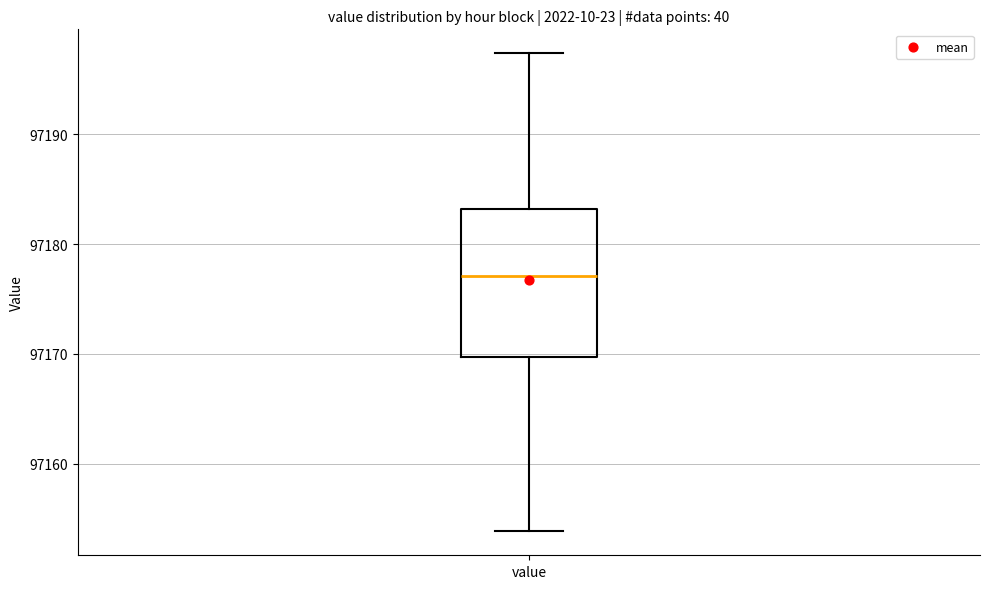

Transcribe this box plot: give where the median line is, the range the box spans, and where the two whiskers end, as read against the y-axis. The values are not printed on the chart, so give them approximately, as read against the axis.

median 97177, box 97170 to 97183, whiskers 97154 to 97197